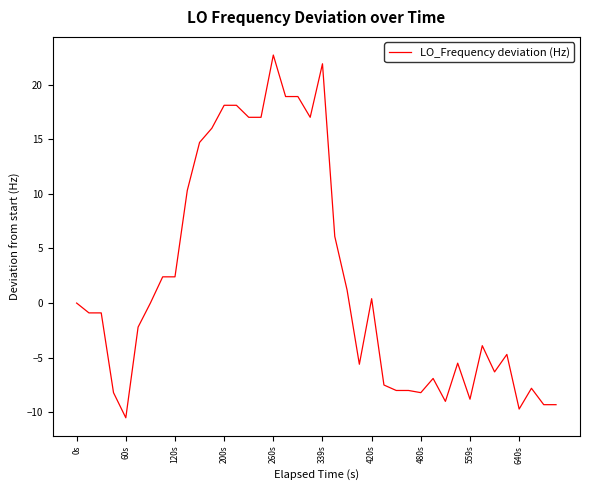

What is the minimum value shown in the chart?

-10.5